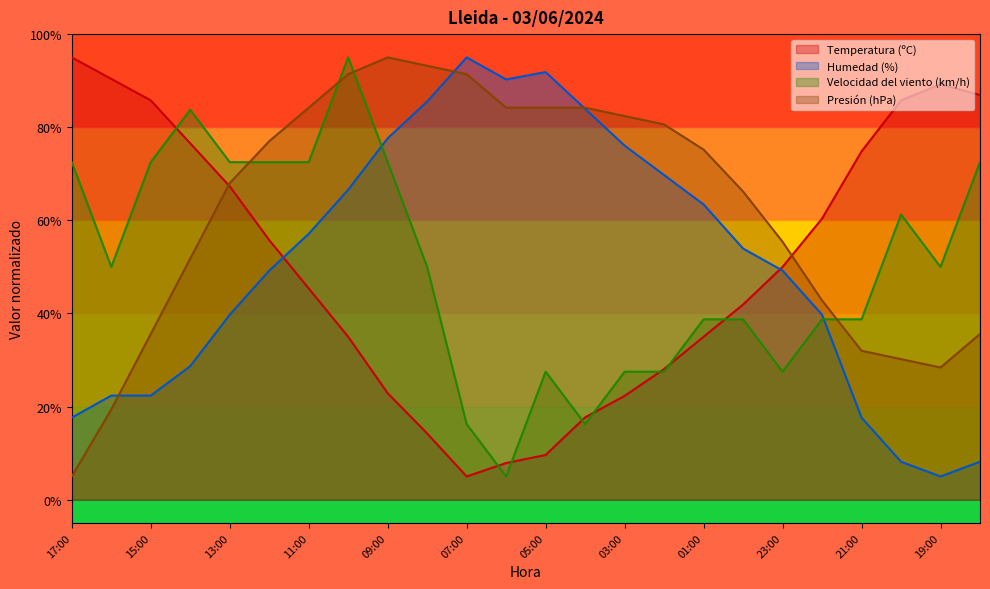

Reading left to right, transcribe all the data shown in this chart.

Temperatura (ºC): 95.0	90.4	85.8	76.5	67.3	55.8	45.4	35.0	22.9	14.2	5.0	7.9	9.6	17.7	22.3	28.1	35.0	41.9	50.0	60.4	74.8	85.8	89.2	86.9
Humedad (%): 17.6	22.4	22.4	28.7	39.7	49.2	57.1	66.6	77.6	85.5	95.0	90.3	91.8	83.9	76.1	69.7	63.4	53.9	49.2	39.7	17.6	8.2	5.0	8.2
Velocidad del viento (km/h): 72.5	50.0	72.5	83.8	72.5	72.5	72.5	95.0	72.5	50.0	16.2	5.0	27.5	16.2	27.5	27.5	38.8	38.8	27.5	38.8	38.8	61.2	50.0	72.5
Presión (hPa): 5.0	19.4	35.6	51.8	68.0	77.0	84.2	91.4	95.0	93.2	91.4	84.2	84.2	84.2	82.4	80.6	75.2	66.2	55.4	42.8	32.0	30.2	28.4	35.6